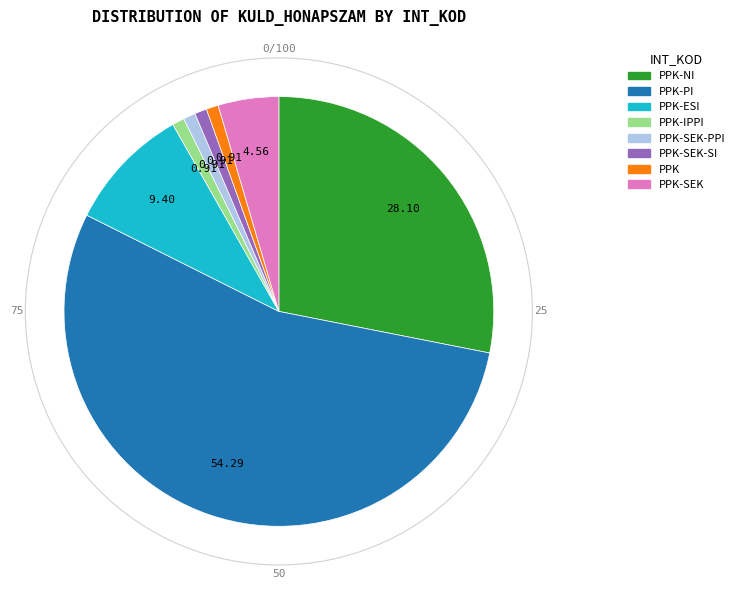

Is there a majority slice in this chart?

Yes